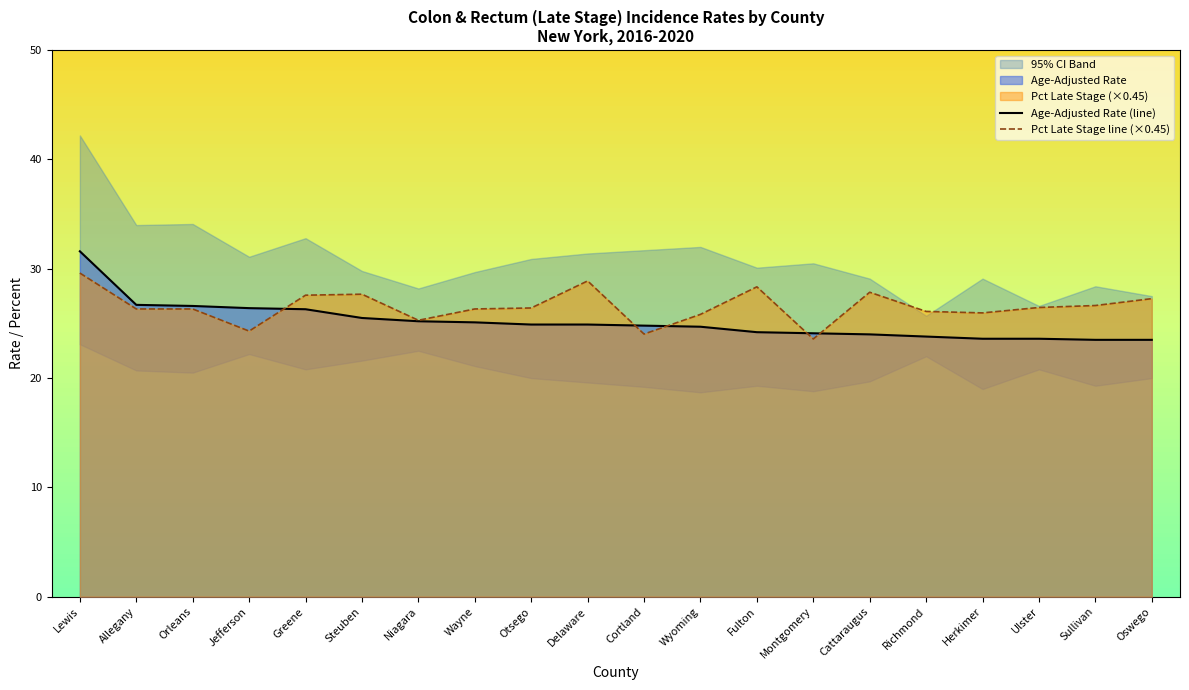

Is it true that Pct Late Stage line (×0.45) equals 27.7 at Steuben?

True